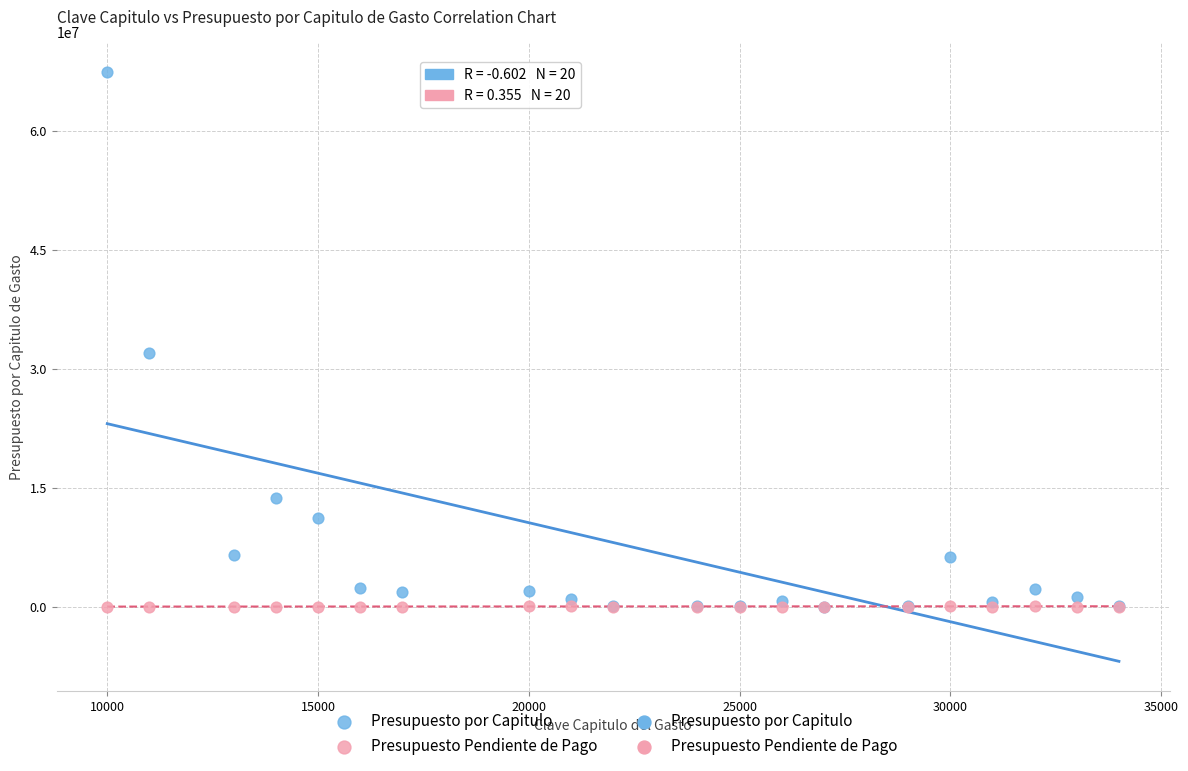

In the Presupuesto por Capitulo series, what Y value is closest to 33733518?

31949937.7